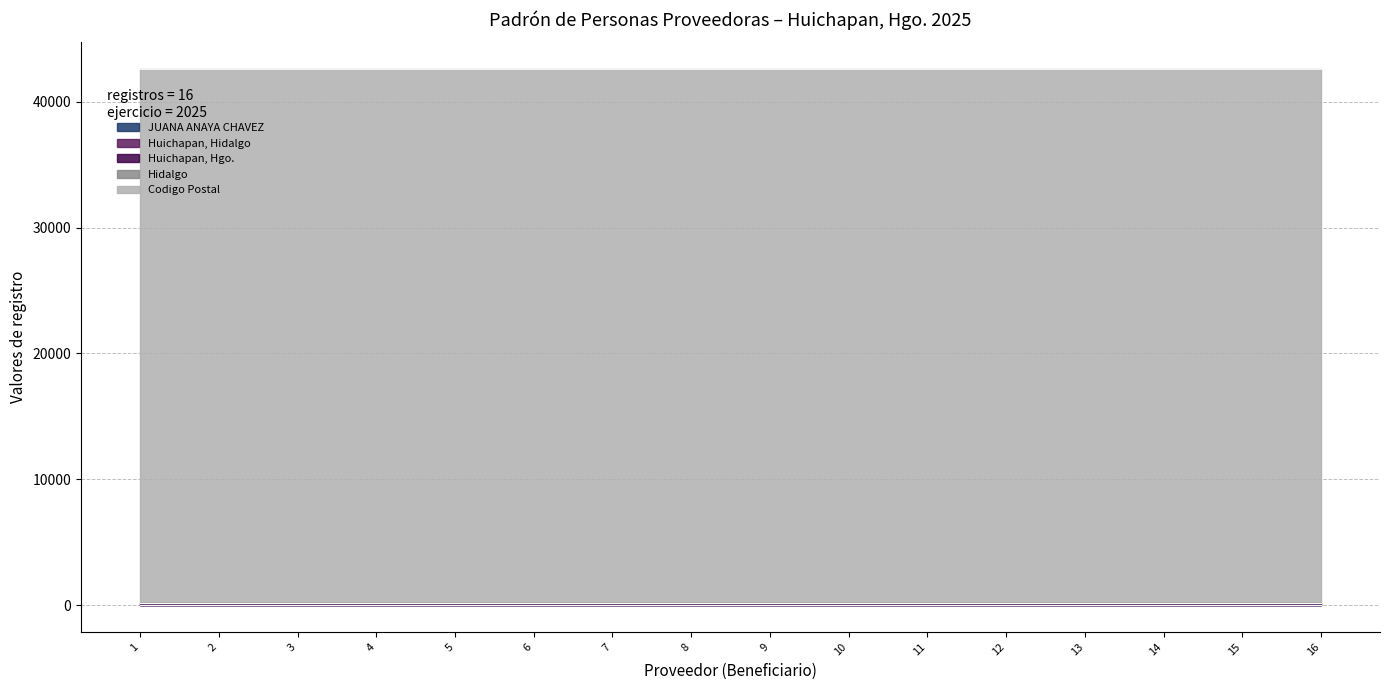

Between 2 and 7, which series saw the biggest shift?

JUANA ANAYA CHAVEZ